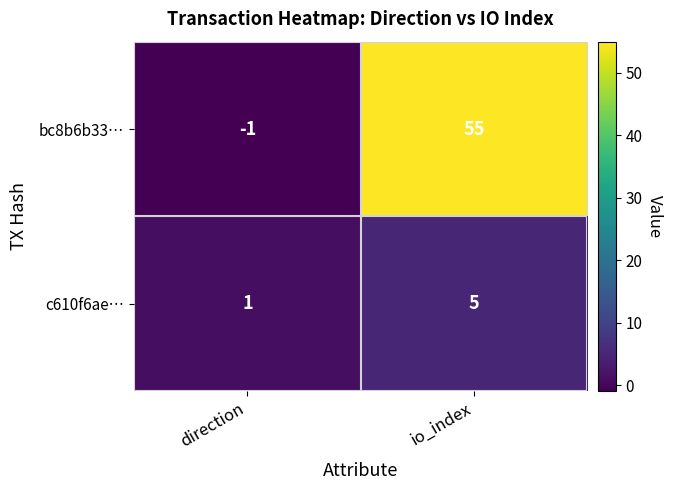

What is the greatest value displayed?

55